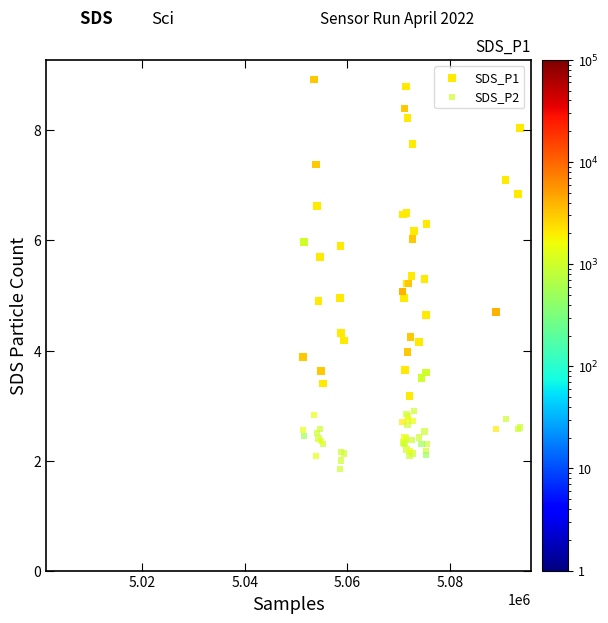

Which series has the widest spread of Y values?

SDS_P1